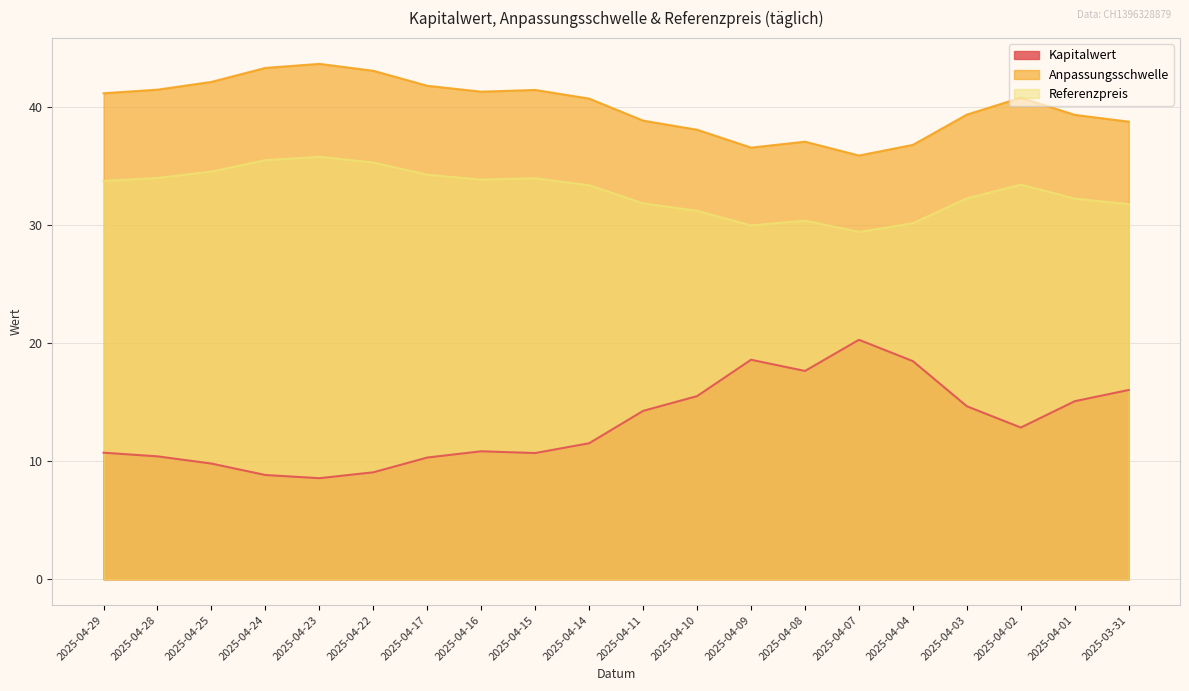

True or false: Anpassungsschwelle and Kapitalwert intersect in this chart.

False